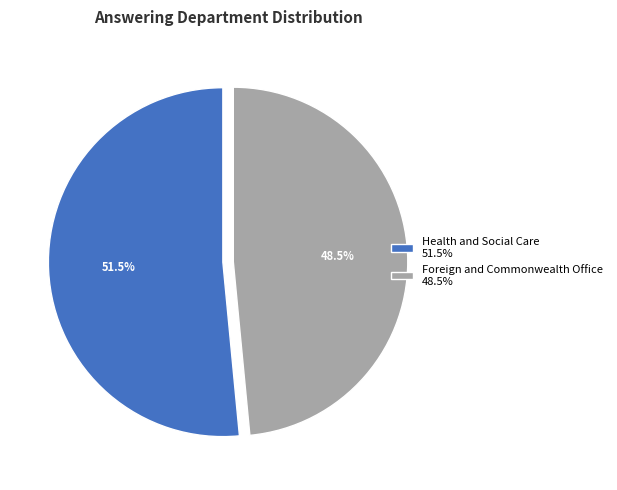

Which category accounts for the majority?

Health and Social Care